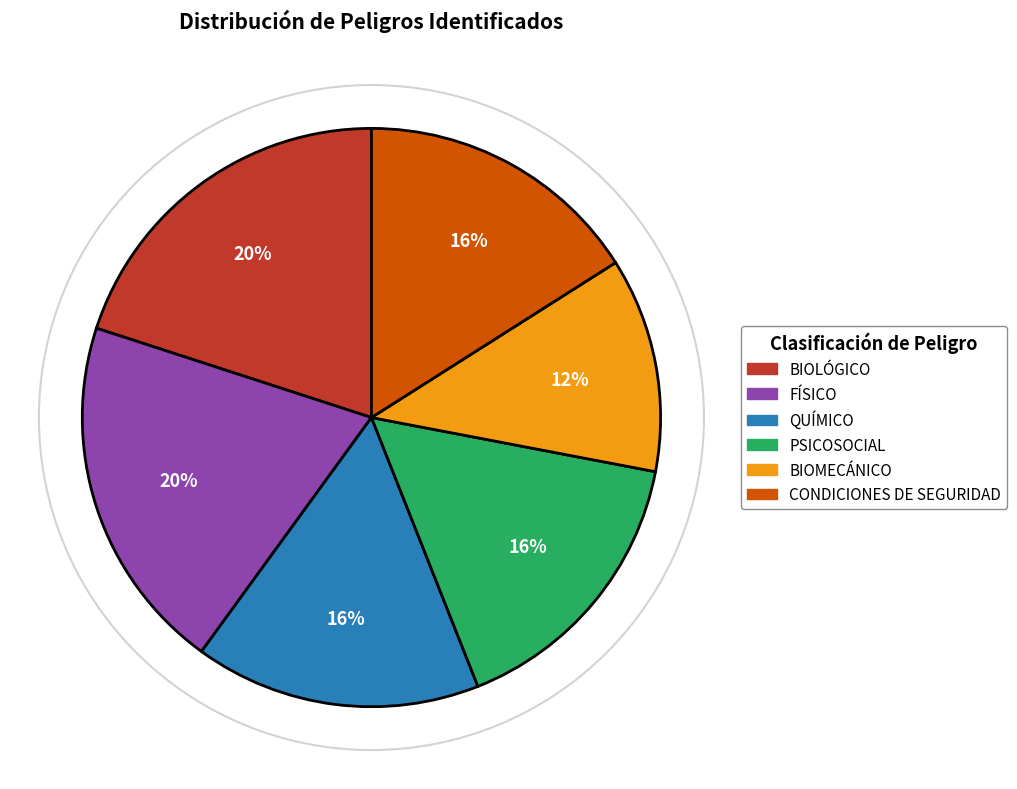

To the nearest percent, what percentage of the pie is FÍSICO?

20%